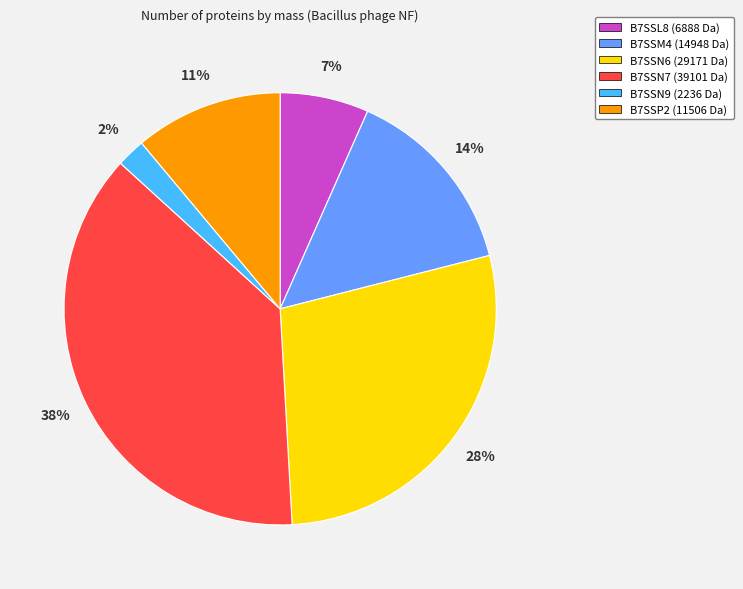

Approximately how many times larger is the value at B7SSP2 compared to B7SSM4?

0.8